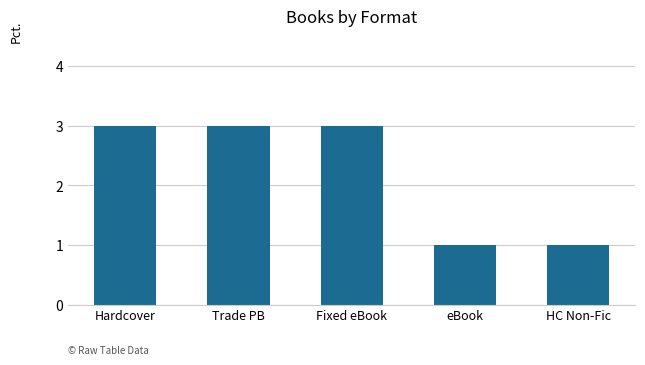

How many bars are there in total?

5